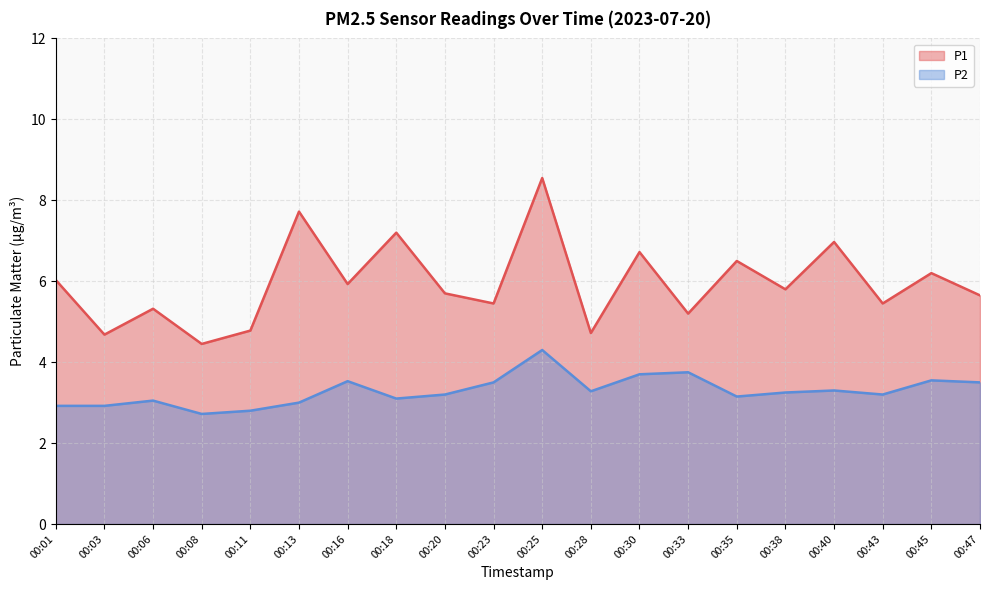

How many lines are shown in the chart?

2